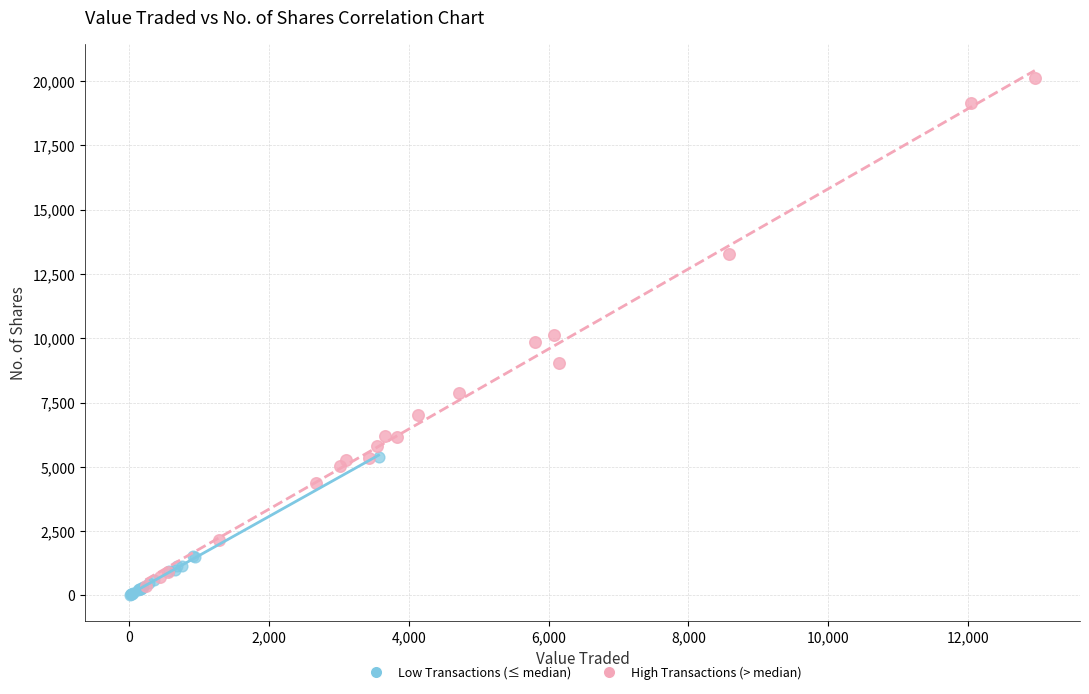

What are all the series names shown in the legend?

Low Transactions (≤ median), High Transactions (> median)